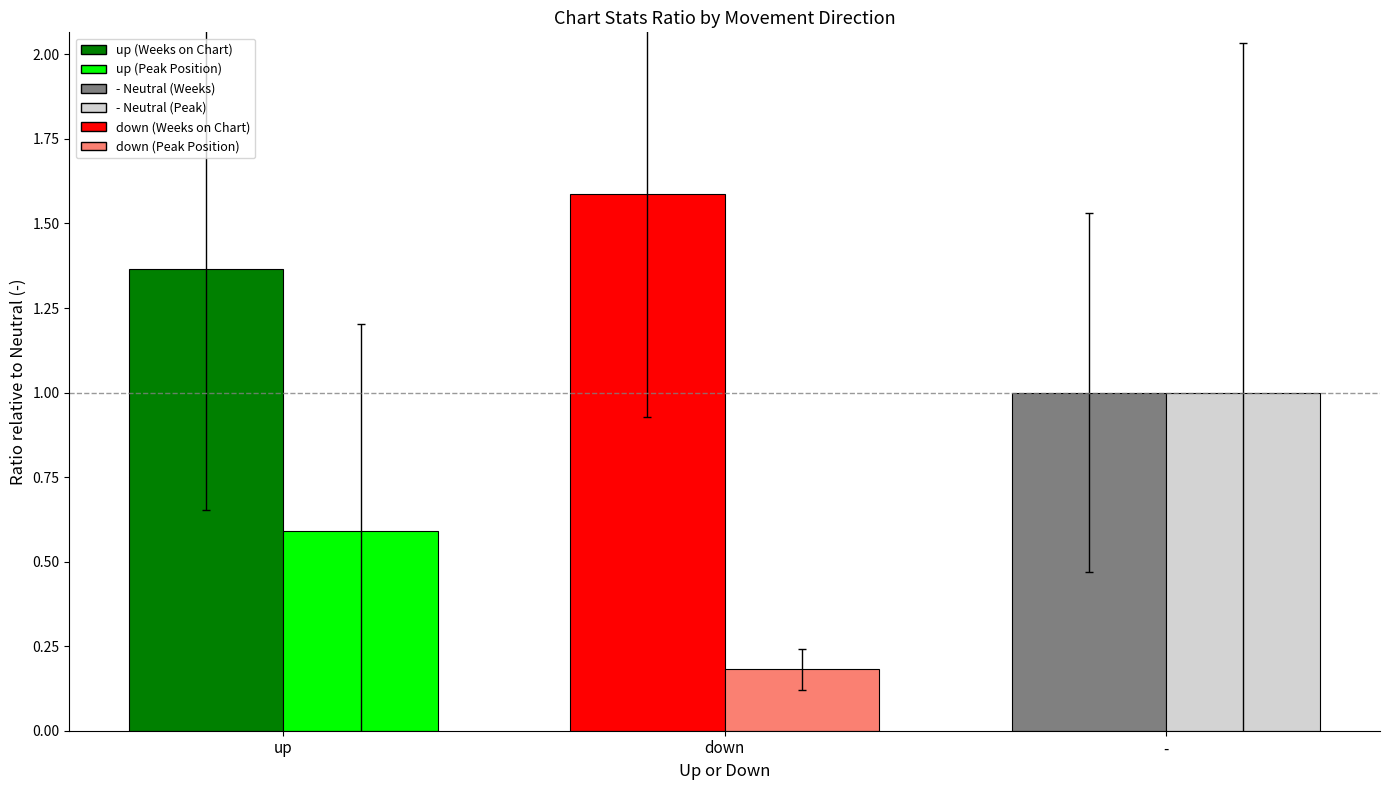

What is the label of the 3rd bar from the left?

-